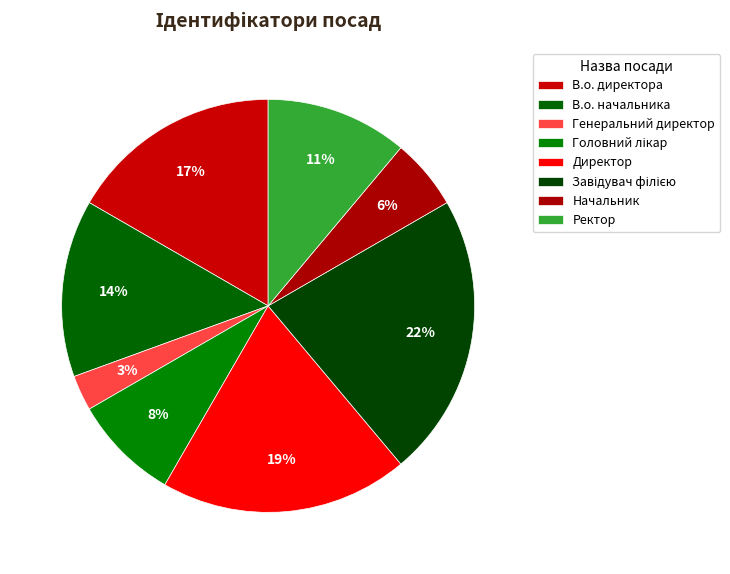

How many slices are in this pie chart?

8